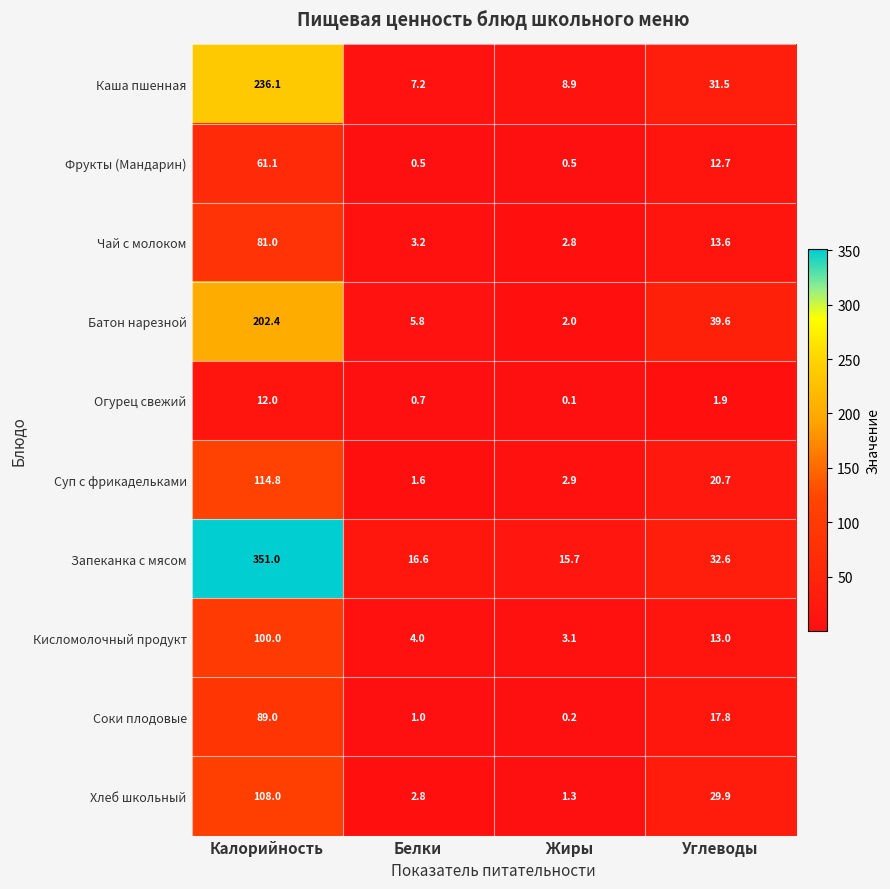

What is the difference between the second highest and second lowest values in the Чай с молоком series?

10.4